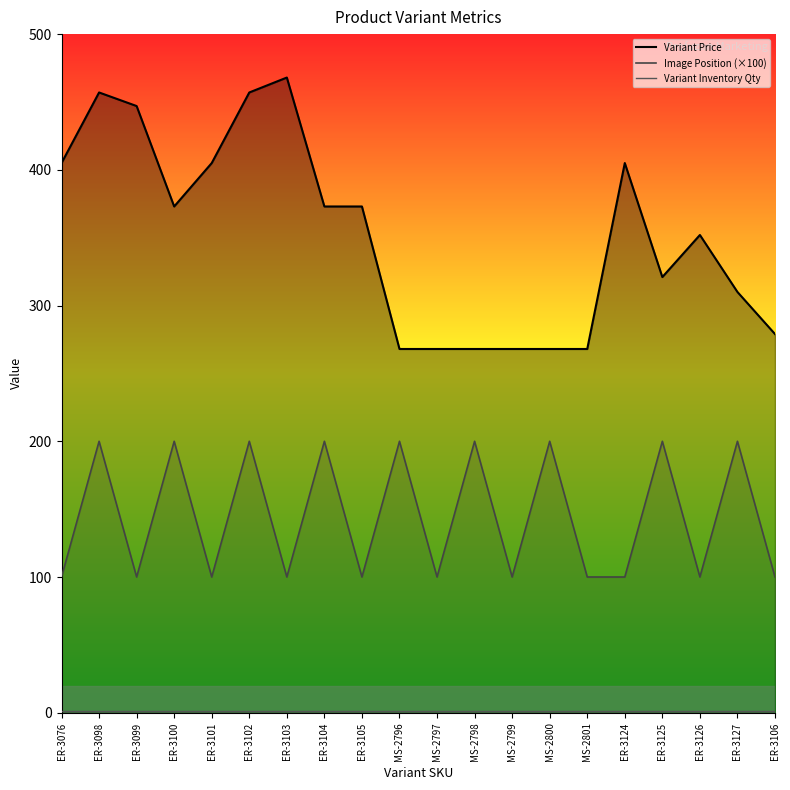

Reading right to left, what are all the values shown in this chart?

Variant Price: 279	310	352	321	405	268	268	268	268	268	268	373	373	468	457	405	373	447	457	405
Image Position: 100	200	100	200	100	100	200	100	200	100	200	100	200	100	200	100	200	100	200	100
Variant Inventory Qty: 1	1	1	1	1	1	1	1	1	1	1	1	1	1	1	1	1	1	1	1